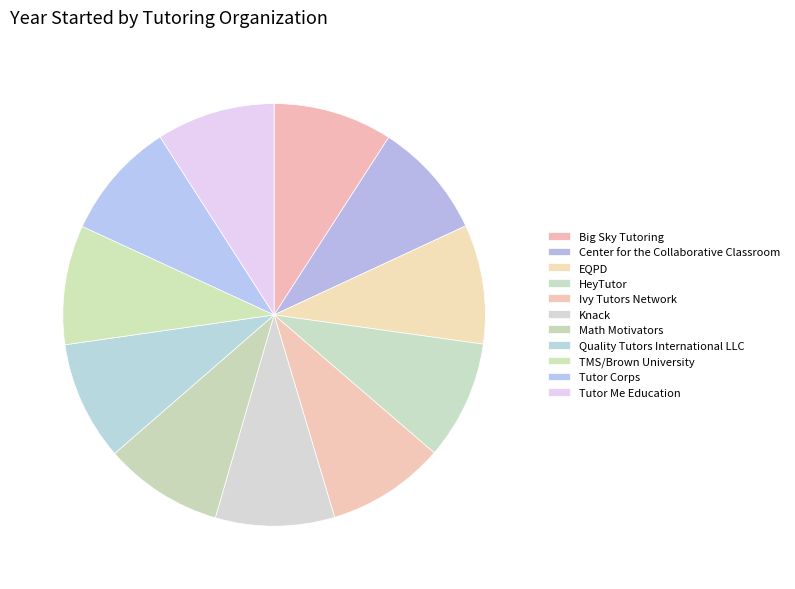

To the nearest percent, what percentage of the pie is Ivy Tutors Network?

9%